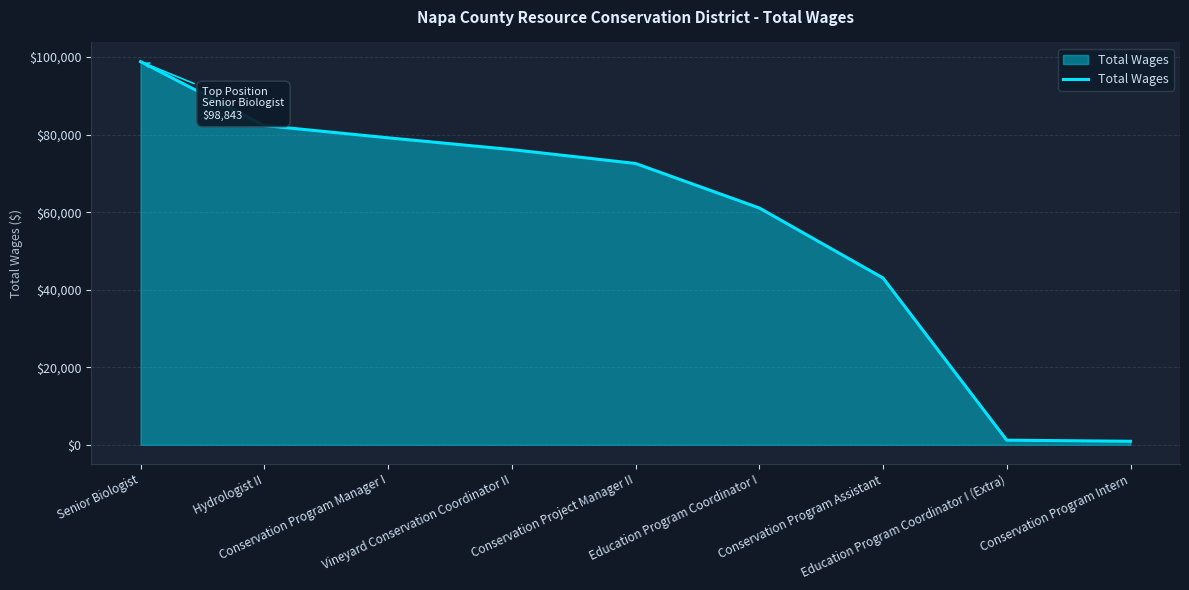

What is the greatest value displayed?

98843